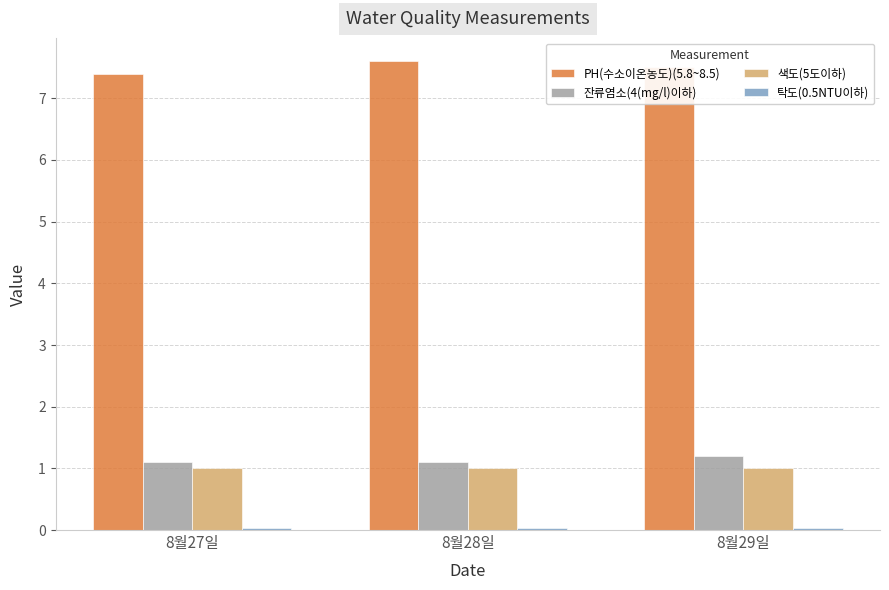

At which category does the chart reach its peak across all series?

8월28일